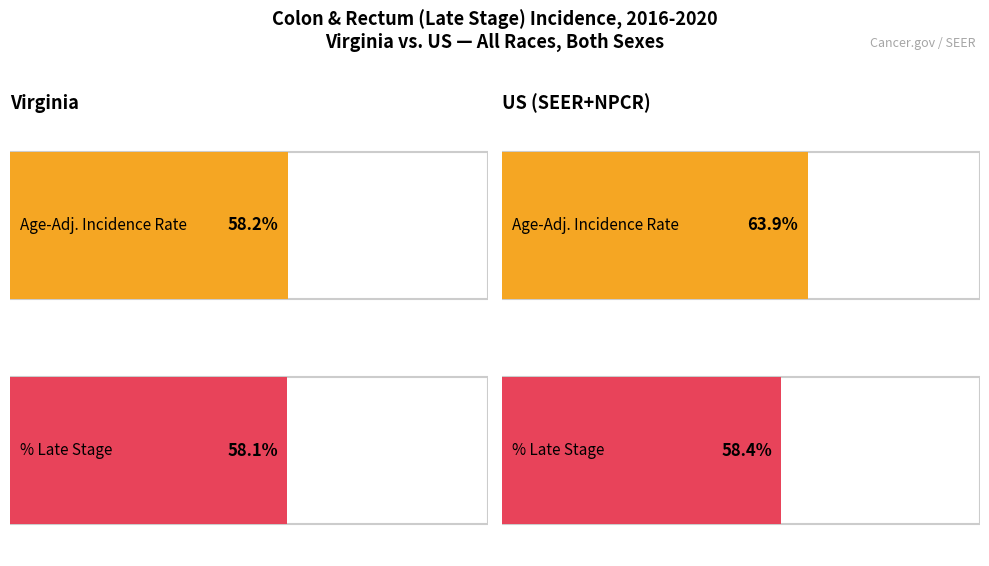

What is the sum of the Age-Adjusted Incidence Rate values at US (SEER+NPCR) and Virginia?

122.1